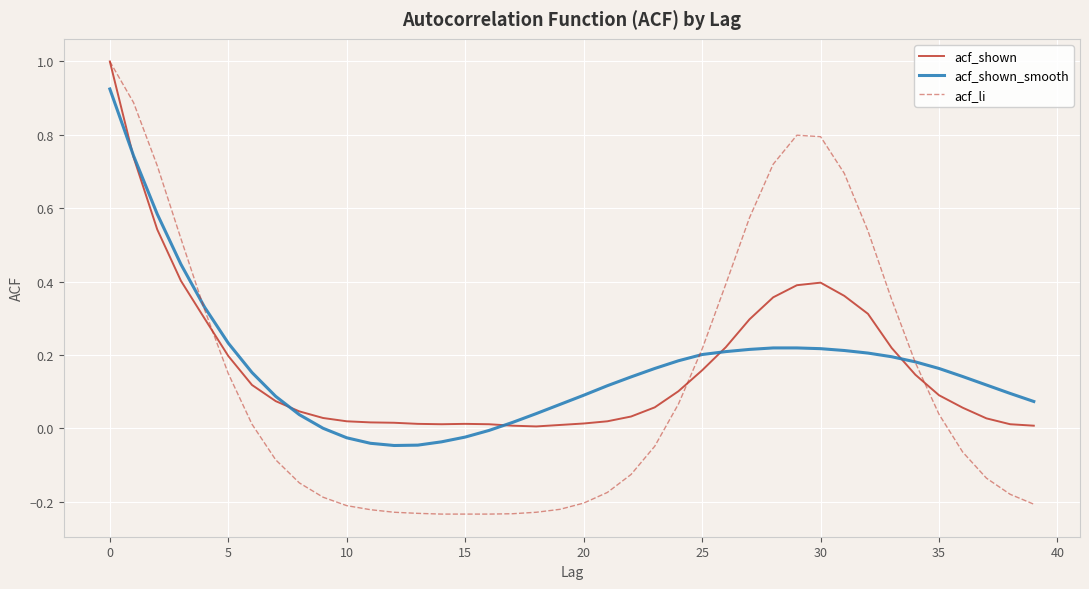

In acf_li, how many points are higher than both neighbors (excluding endpoints)?

1